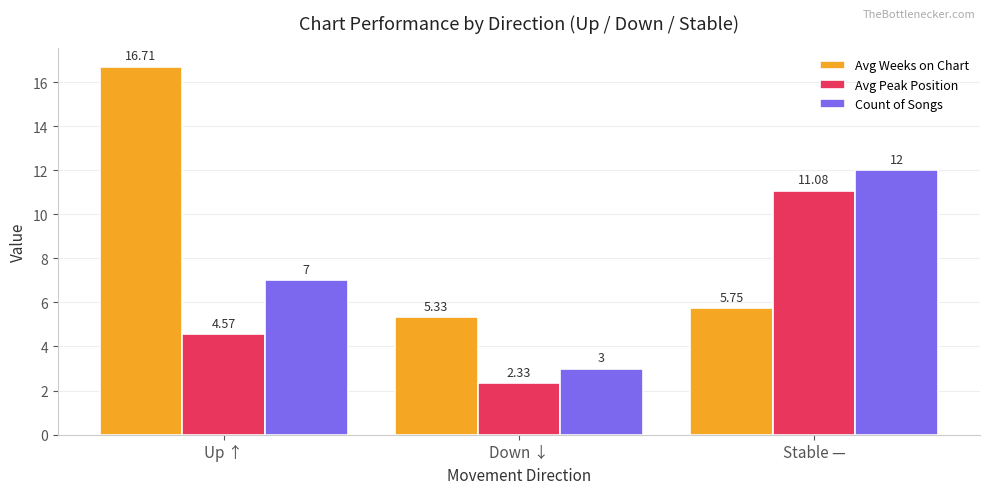

List the labels in order of Avg Weeks on Chart value, largest first.

Up ↑, Stable —, Down ↓